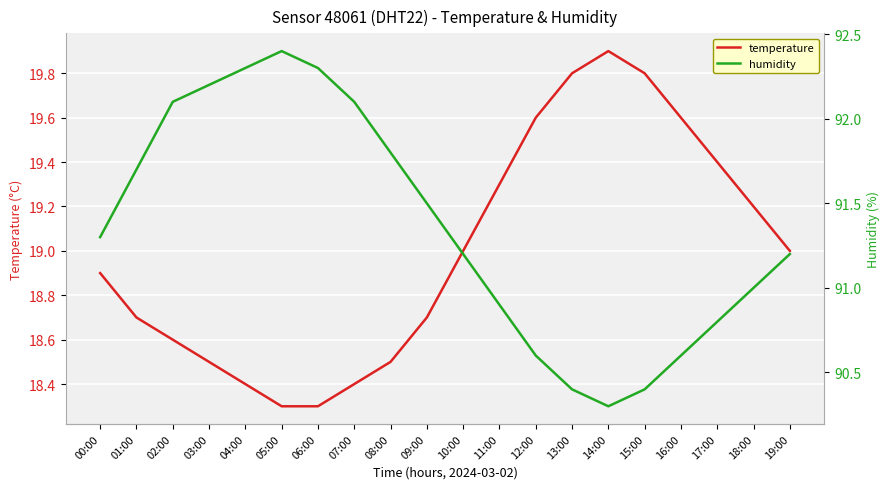

Which category has the highest value across all series?

05:00